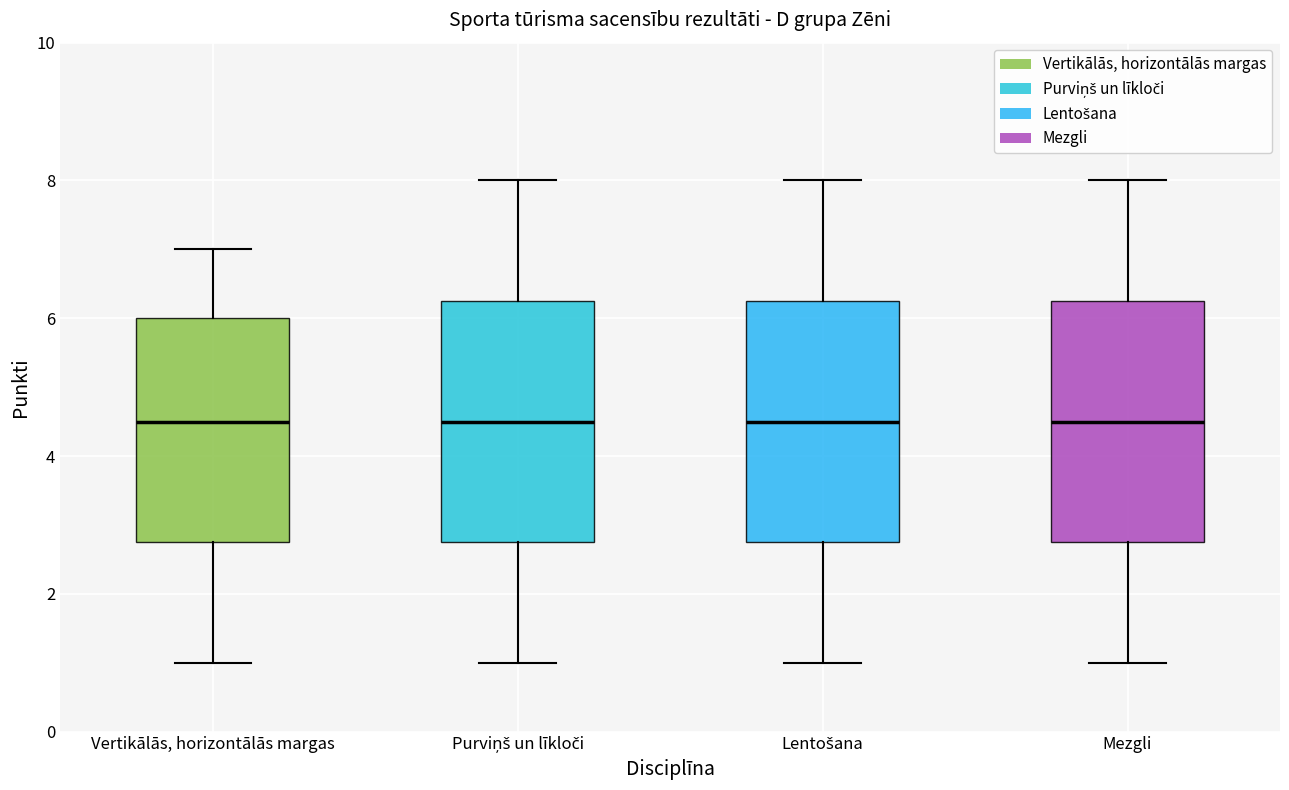

Reading left to right, read every box against the y-axis: the position of its median line, the range the box covers, and the ends of its whiskers. The values are not printed on the chart, so give them approximately, as read against the axis.

Vertikālās, horizontālās margas: median 4.6, box 2.8 to 6.0, whiskers 1.0 to 7.0
Purviņš un līkloči: median 4.6, box 2.8 to 6.2, whiskers 1.0 to 8.0
Lentošana: median 4.6, box 2.8 to 6.2, whiskers 1.0 to 8.0
Mezgli: median 4.6, box 2.8 to 6.2, whiskers 1.0 to 8.0